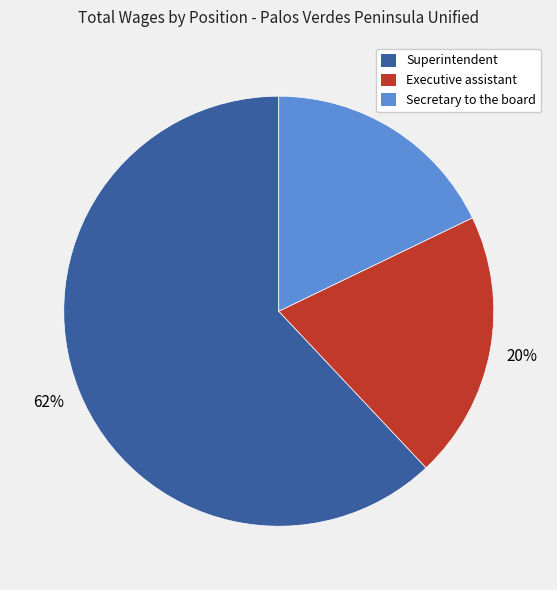

To the nearest percent, what portion does Executive assistant represent?

20%